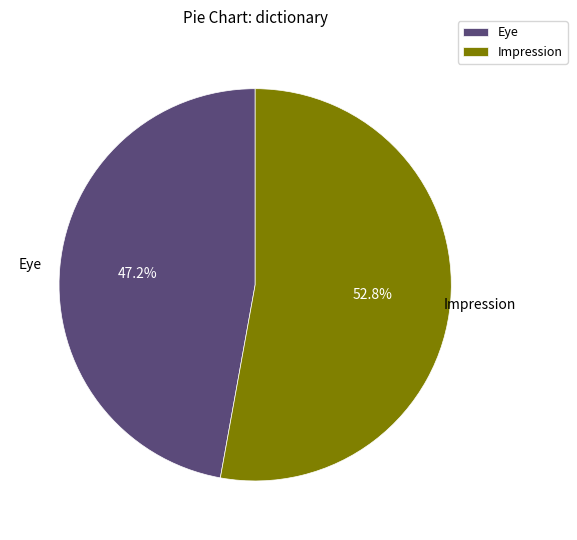

What percentage is NOT represented by Impression?

47.2%